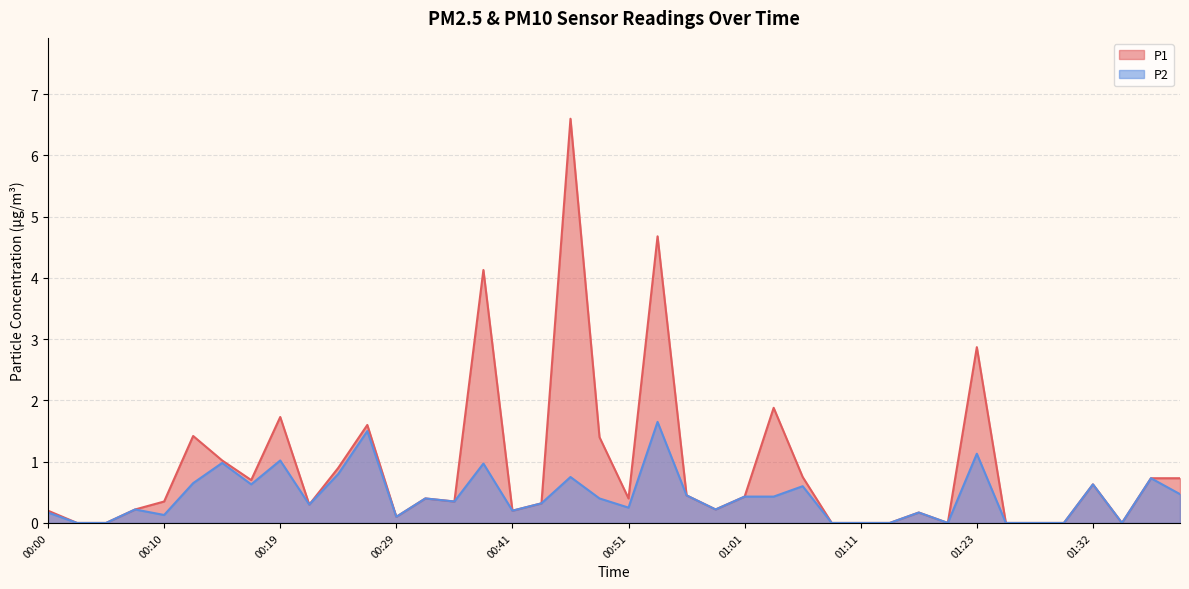

Where is the first local maximum for P1?

00:12